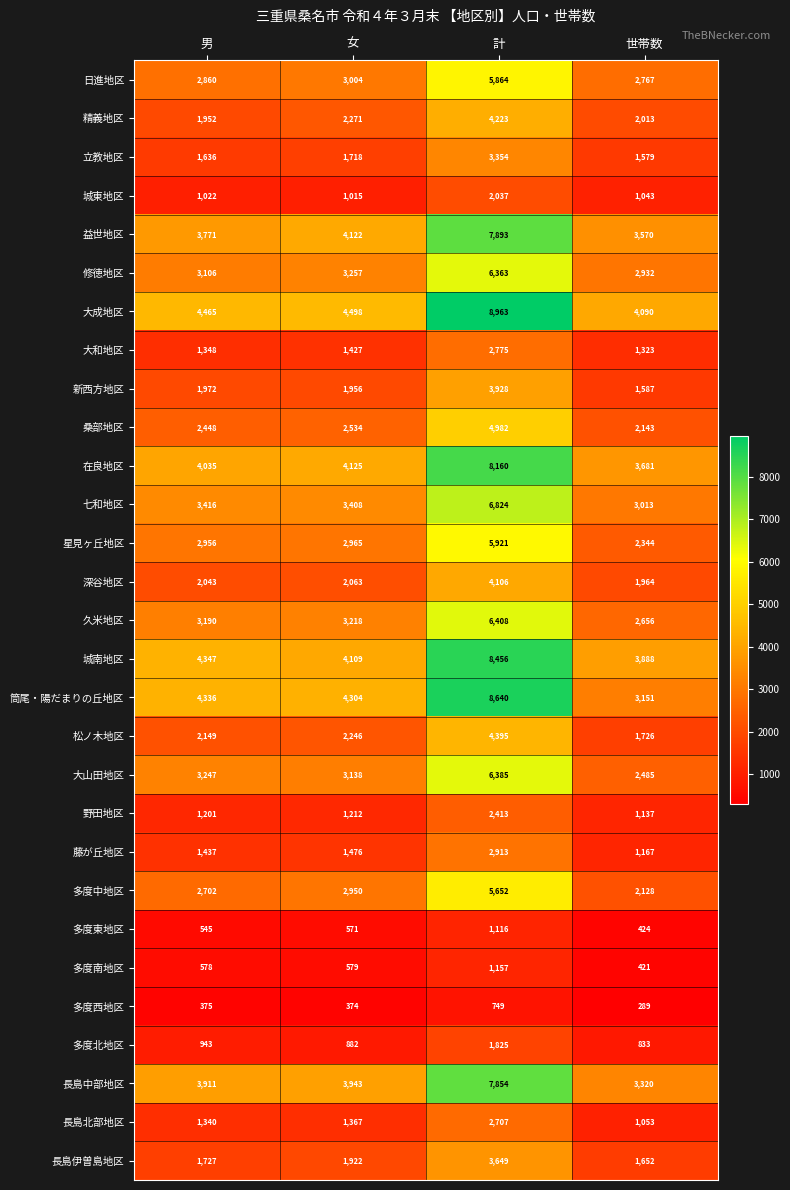

At how many categories does at least one series exceed 2162?

4